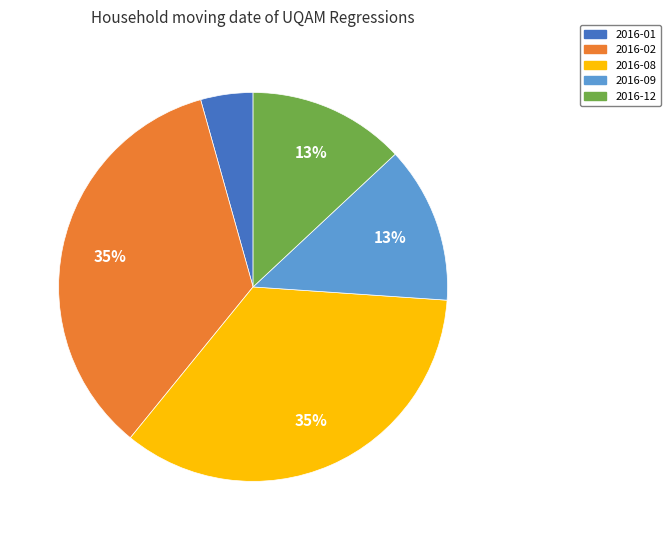

Is there a majority slice in this chart?

No